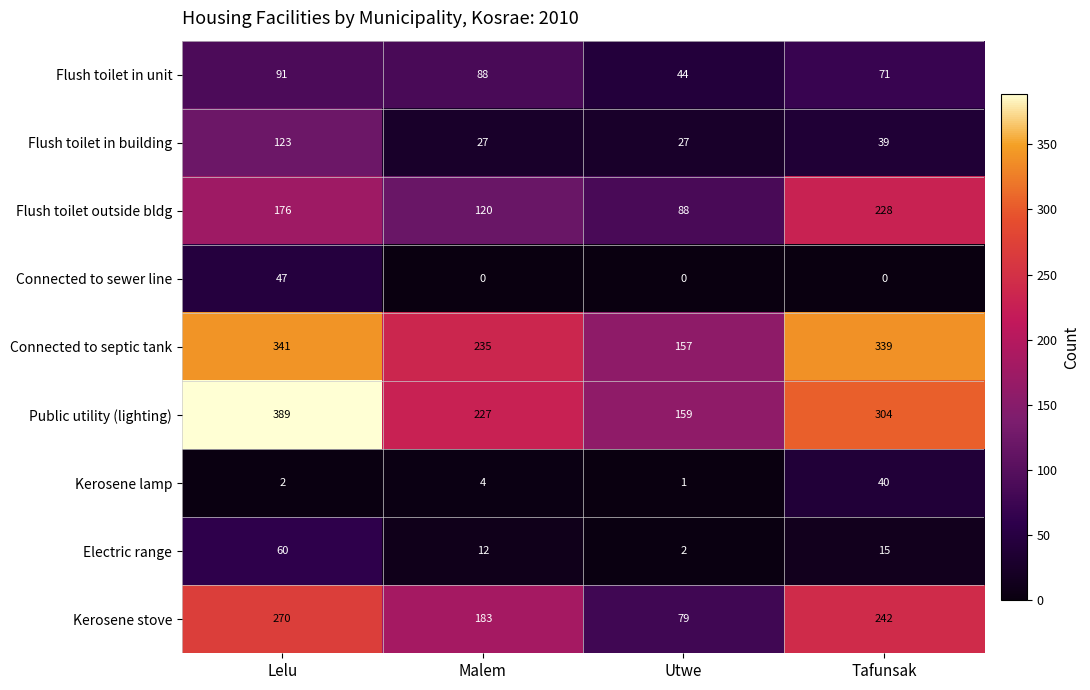

Where is Flush toilet in unit nearest to the value 67?

Tafunsak